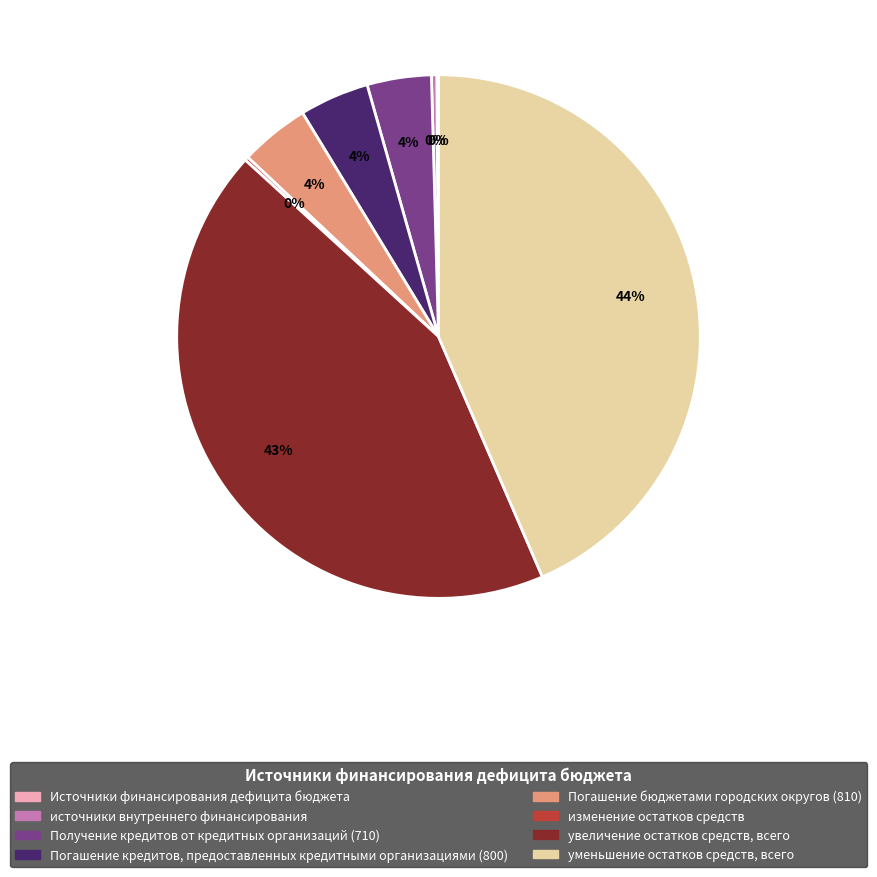

Is there a majority slice in this chart?

No